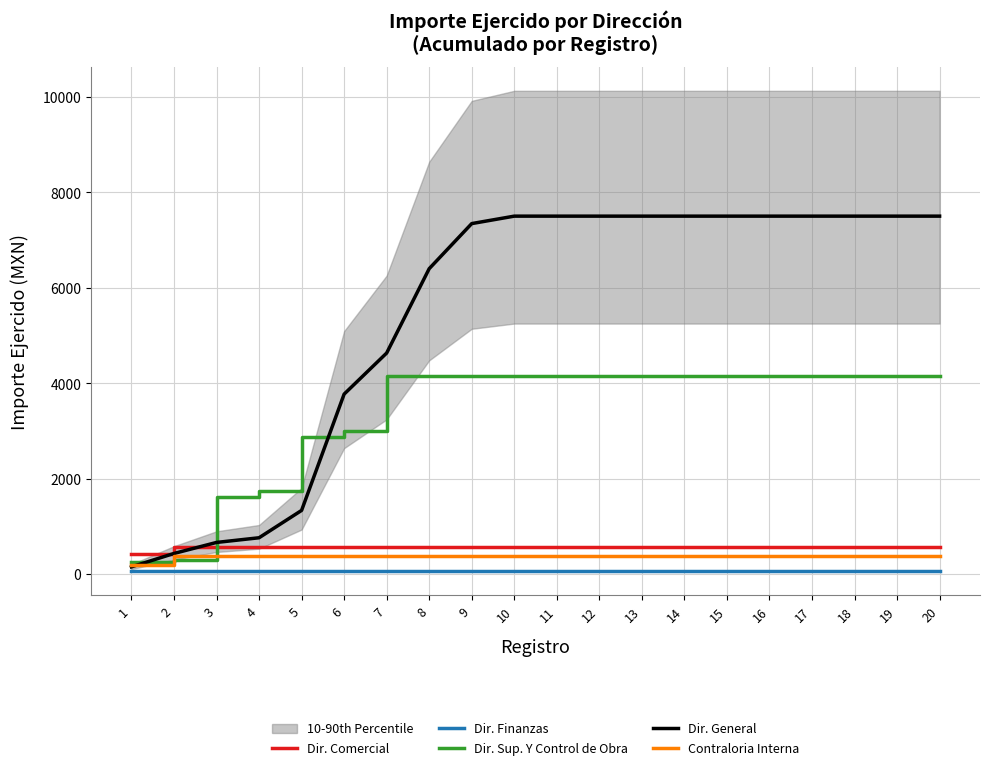

The value of Dir. General at 8 is 6400.7. True or false?

True